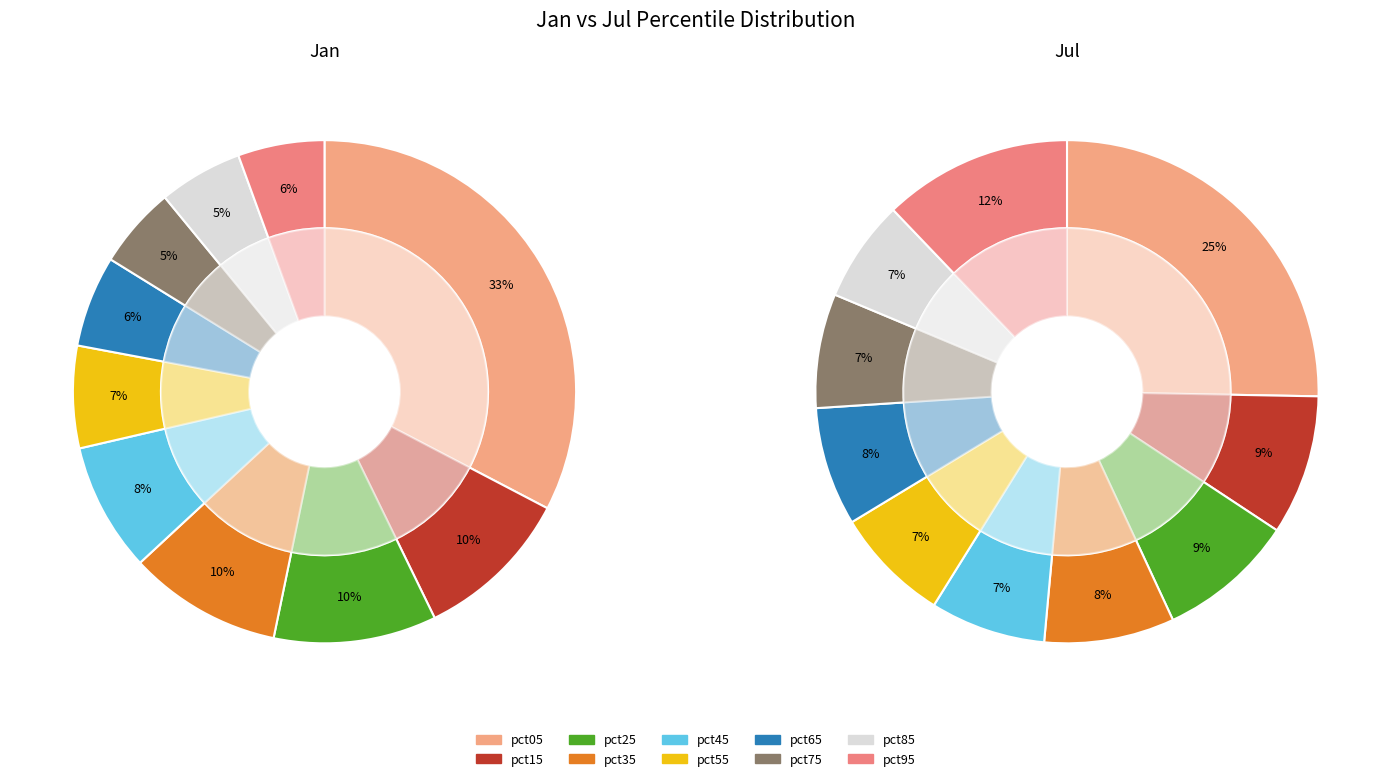

Is it true that pct85 is 5% of the pie?

True